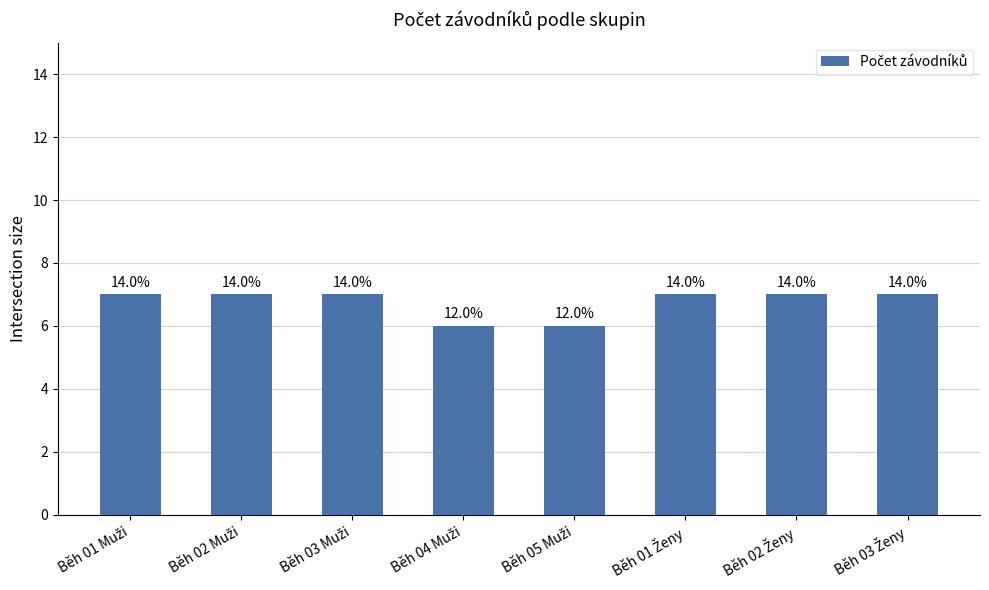

Rank the categories by value from highest to lowest.

Běh 01 Muži, Běh 02 Muži, Běh 03 Muži, Běh 01 Ženy, Běh 02 Ženy, Běh 03 Ženy, Běh 04 Muži, Běh 05 Muži